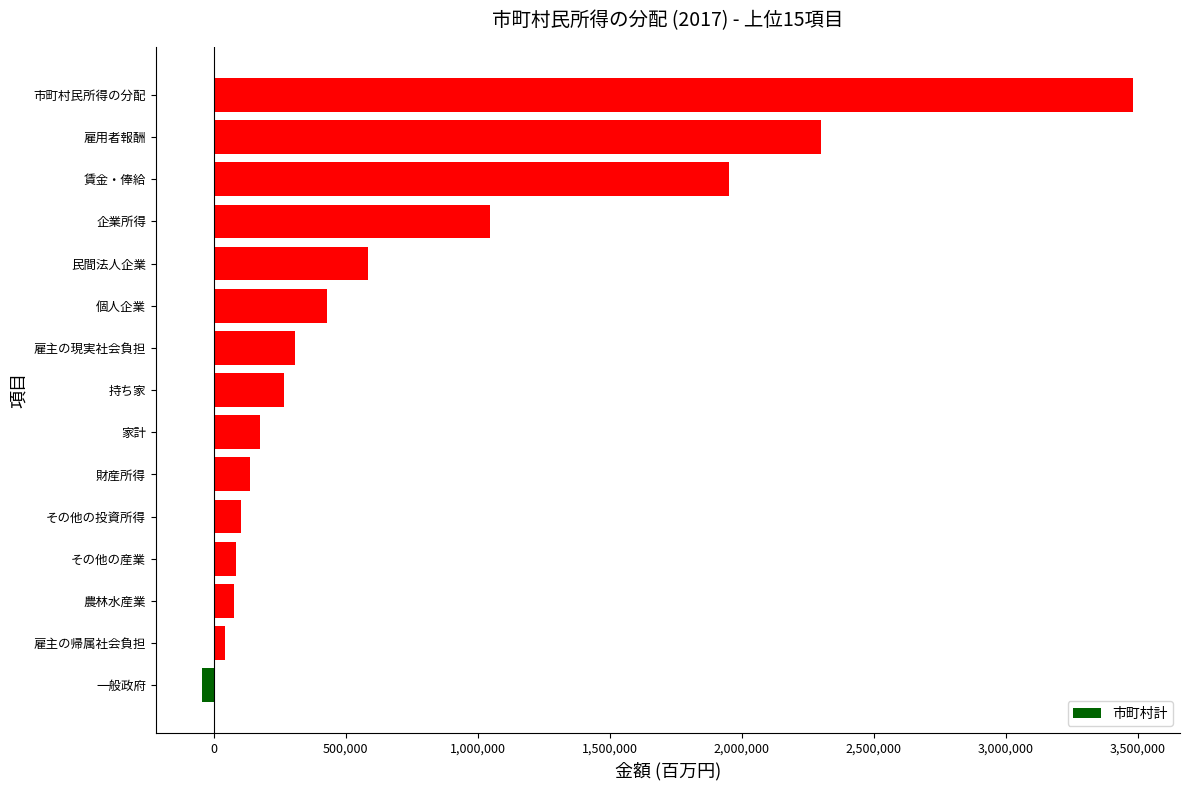

What is the smallest value displayed?

-43128